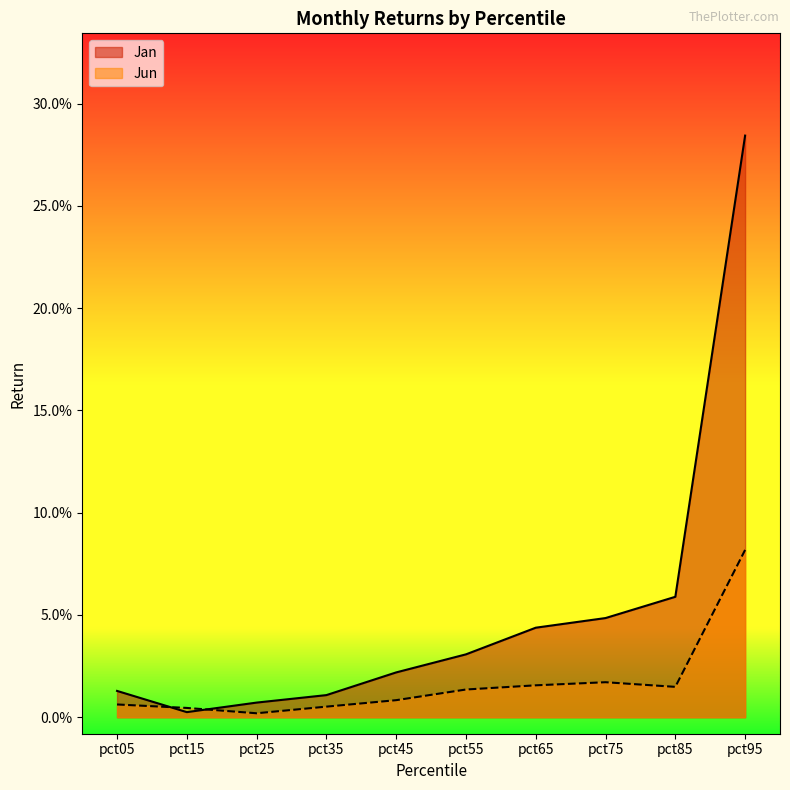

How many times do Jan and Jun cross each other?

2